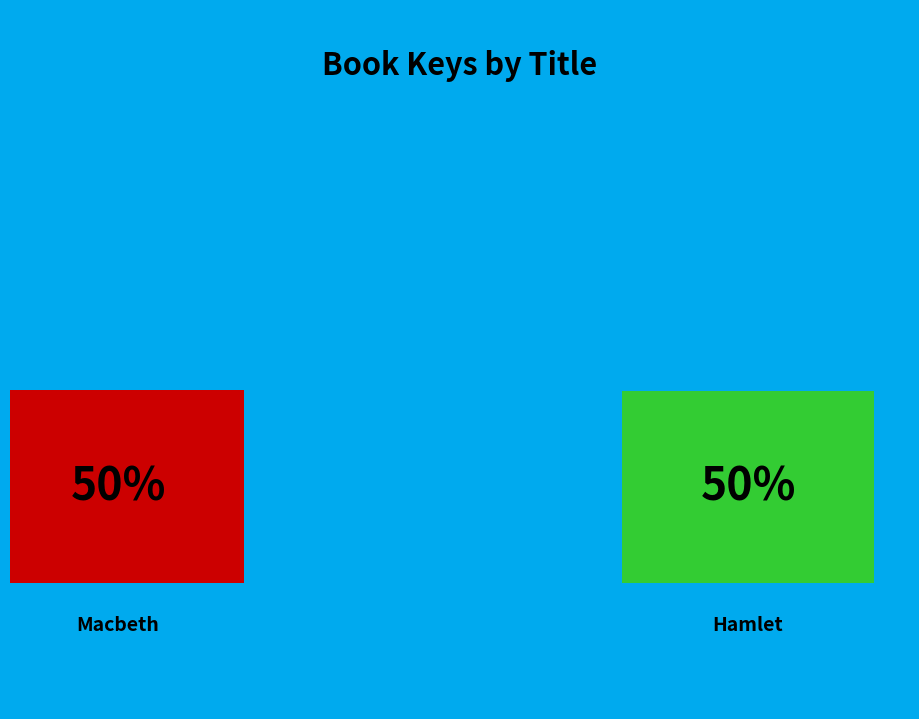

Count the number of slices in the pie.

2